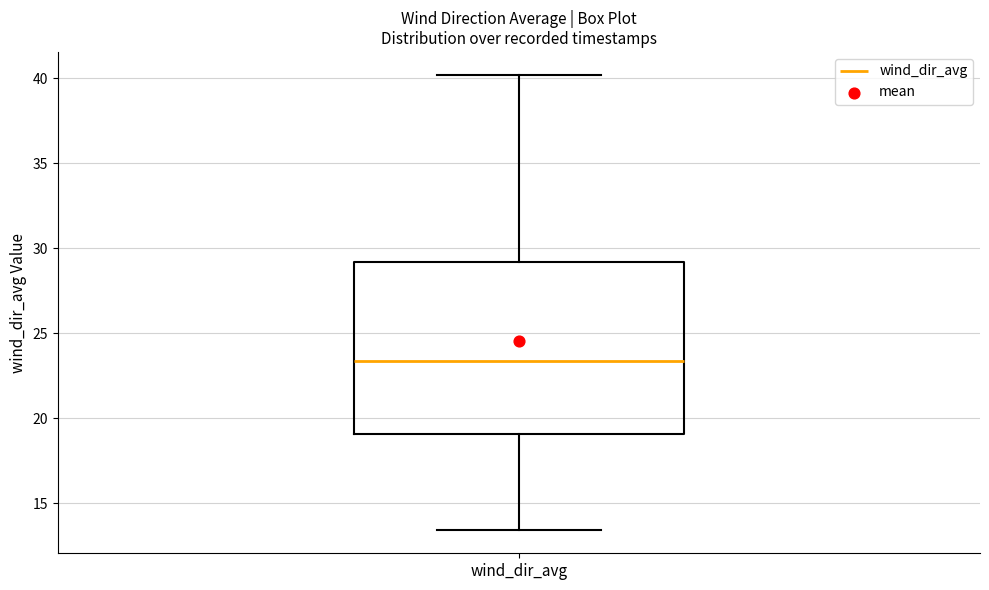

Read this box plot against the y-axis: the position of the median line, the range covered by the box, and the ends of both whiskers. The values are not printed on the chart, so give them approximately, as read against the axis.

median 23.5, box 19.0 to 29.0, whiskers 13.5 to 40.0